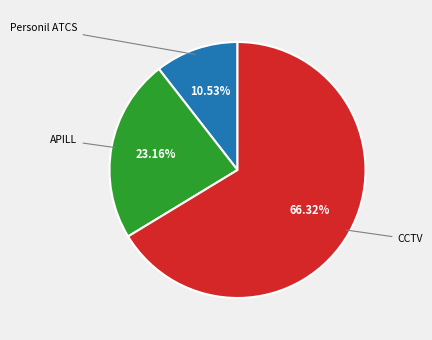

Does any single category account for the majority?

Yes